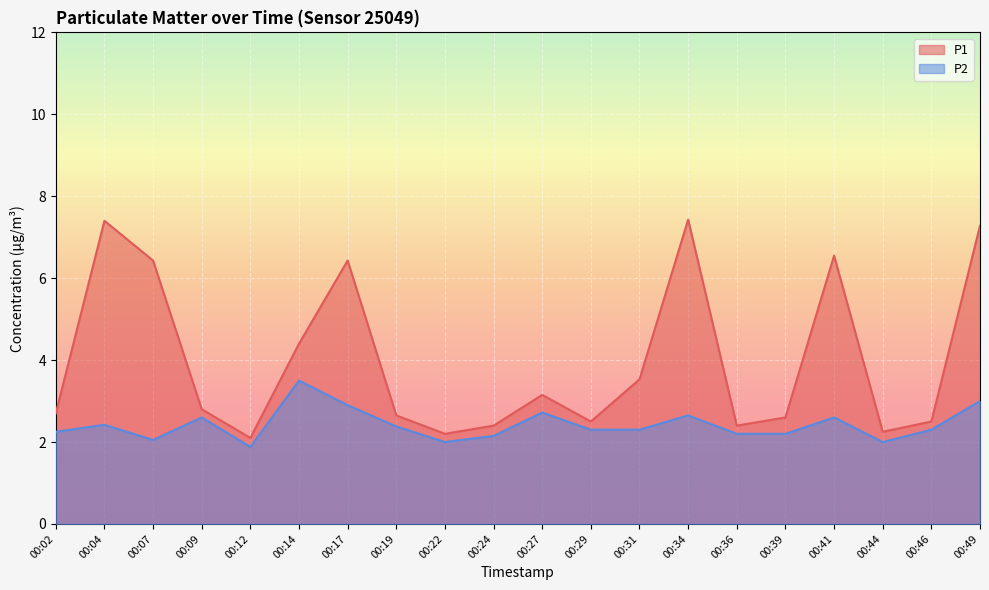

What is the difference between the P1 values at 00:04 and 00:12?

5.3